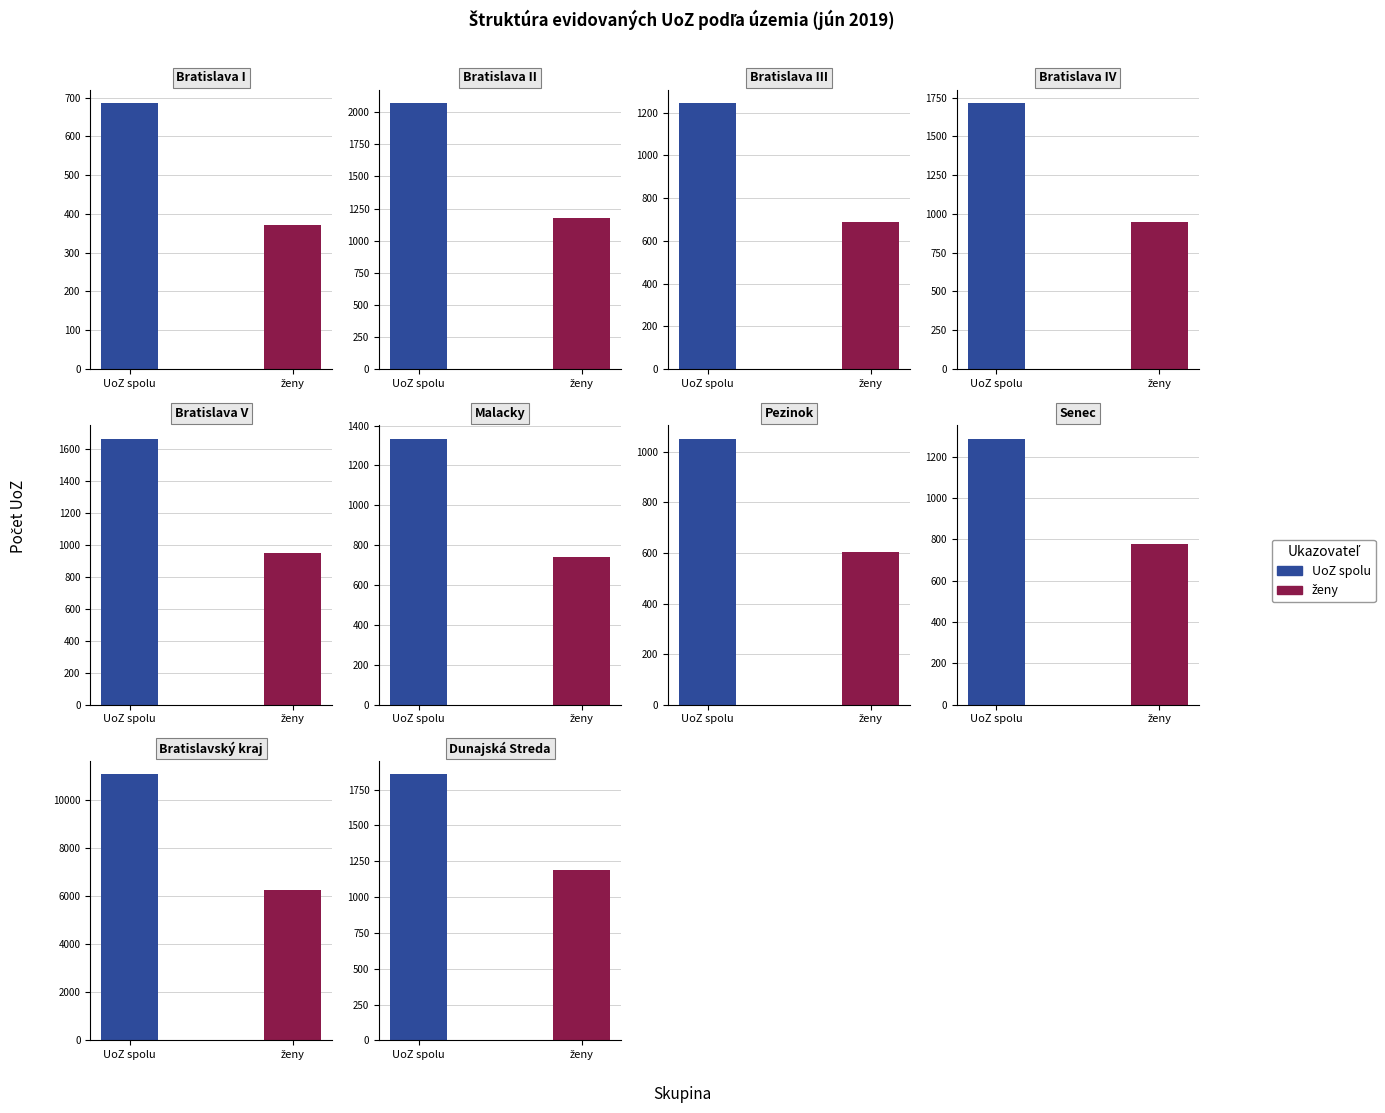

How many groups of bars are there?

10